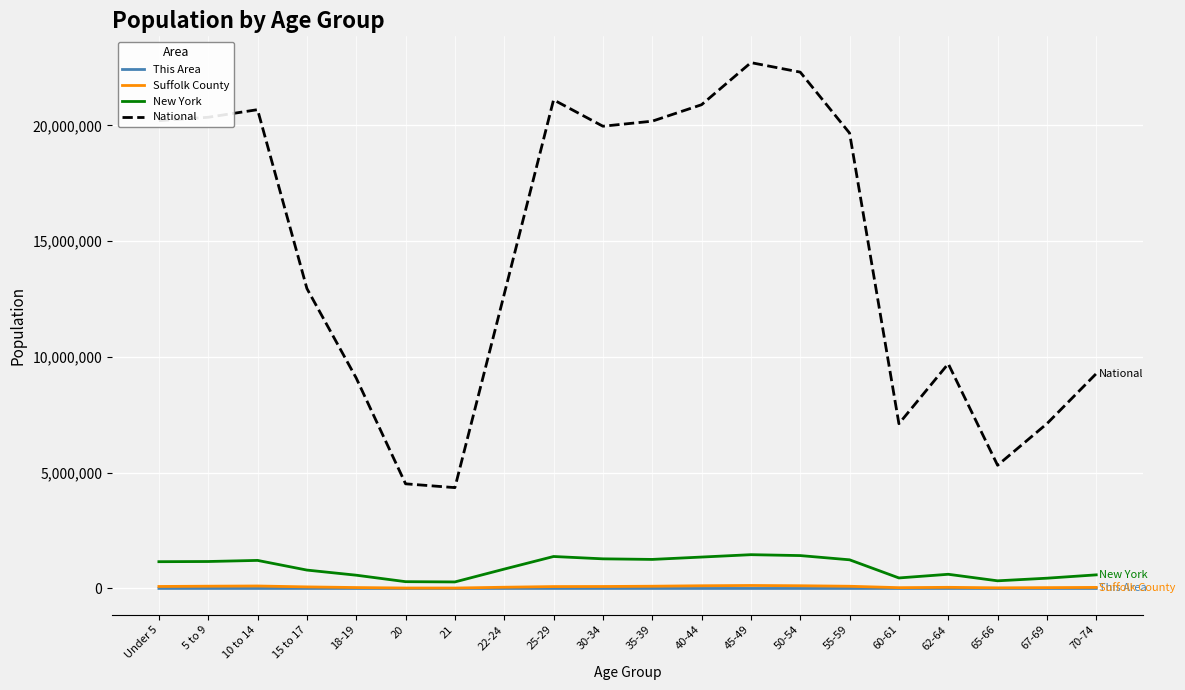

True or false: Suffolk County and National intersect in this chart.

False